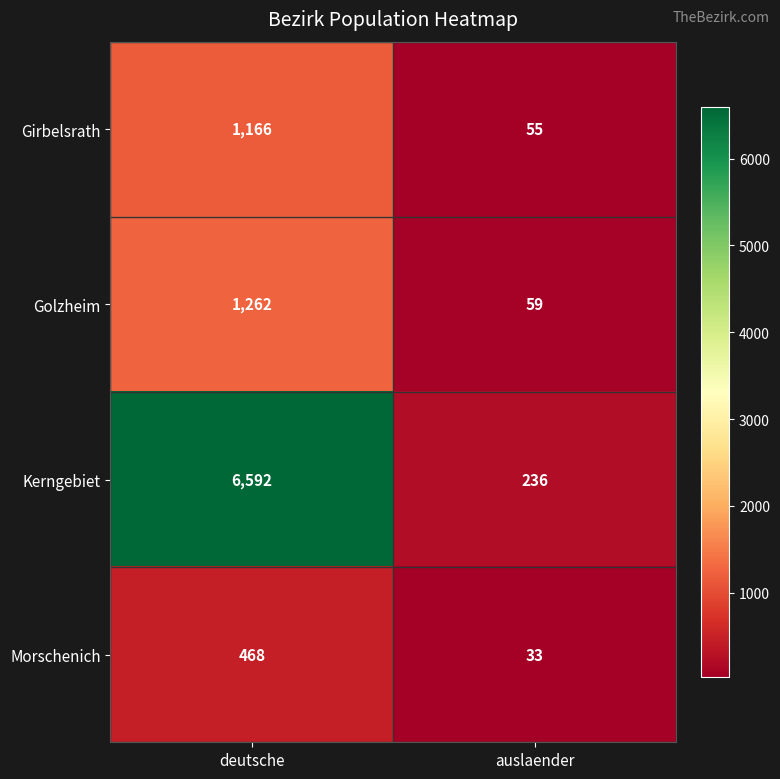

Count the number of data series in this chart.

4